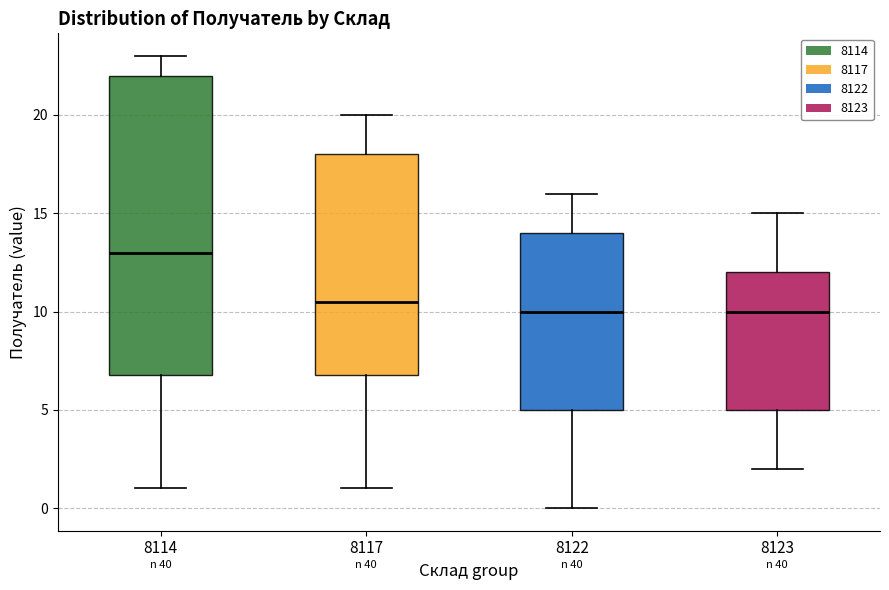

Reading left to right, transcribe this box plot: for each box, give where its median line is, the range the box spans, and where its two whiskers end, as read against the y-axis. The values are not printed on the chart, so give them approximately, as read against the axis.

8114: median 13.0, box 7.0 to 22.0, whiskers 1.0 to 23.0
8117: median 10.5, box 7.0 to 18.0, whiskers 1.0 to 20.0
8122: median 10.0, box 5.0 to 14.0, whiskers 0.0 to 16.0
8123: median 10.0, box 5.0 to 12.0, whiskers 2.0 to 15.0